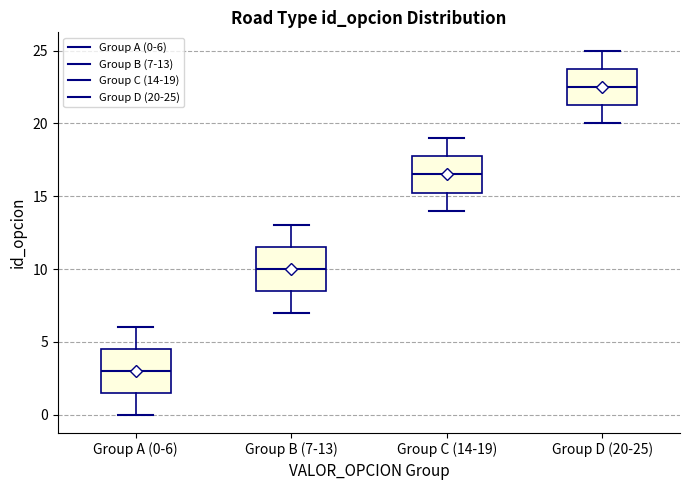

Where does the median line of the box for Group C (14-19) sit on the y-axis? The values are not printed on the chart, so give them approximately, as read against the axis.

16.5